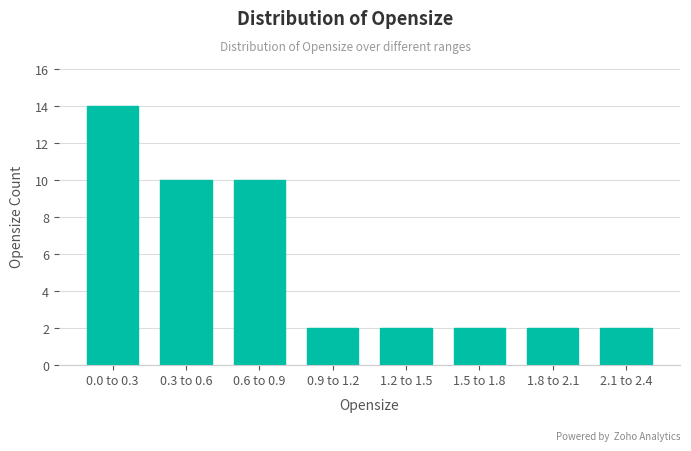

Reading right to left, what are all the values shown in this chart?

2.1 to 2.4=2	1.8 to 2.1=2	1.5 to 1.8=2	1.2 to 1.5=2	0.9 to 1.2=2	0.6 to 0.9=10	0.3 to 0.6=10	0.0 to 0.3=14